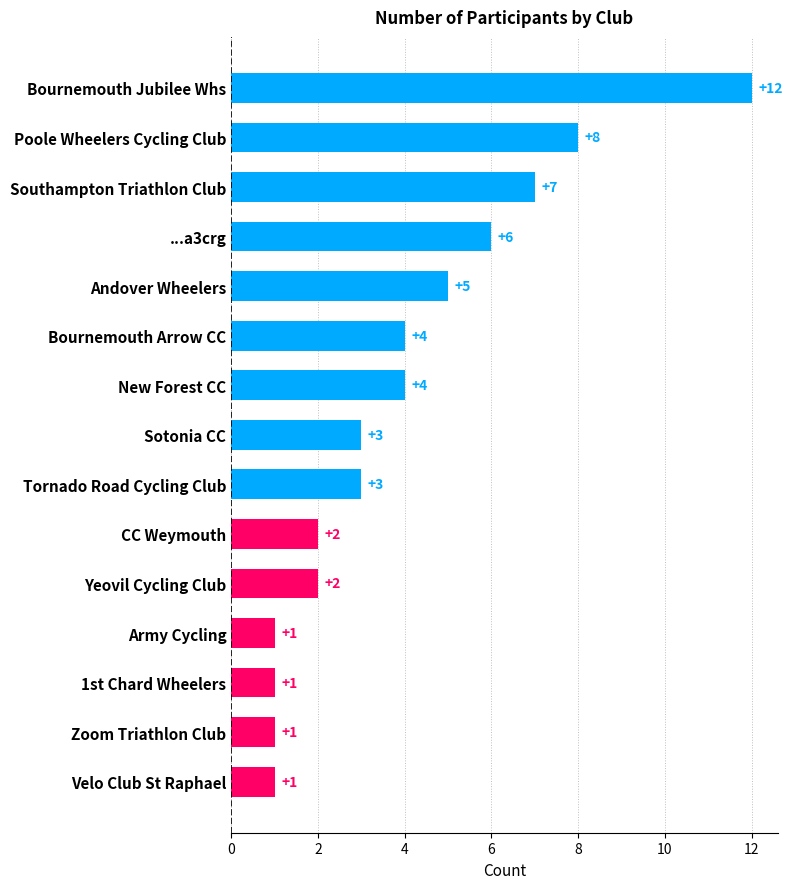

The chart shows a value of 5 at Tornado Road Cycling Club. True or false?

False